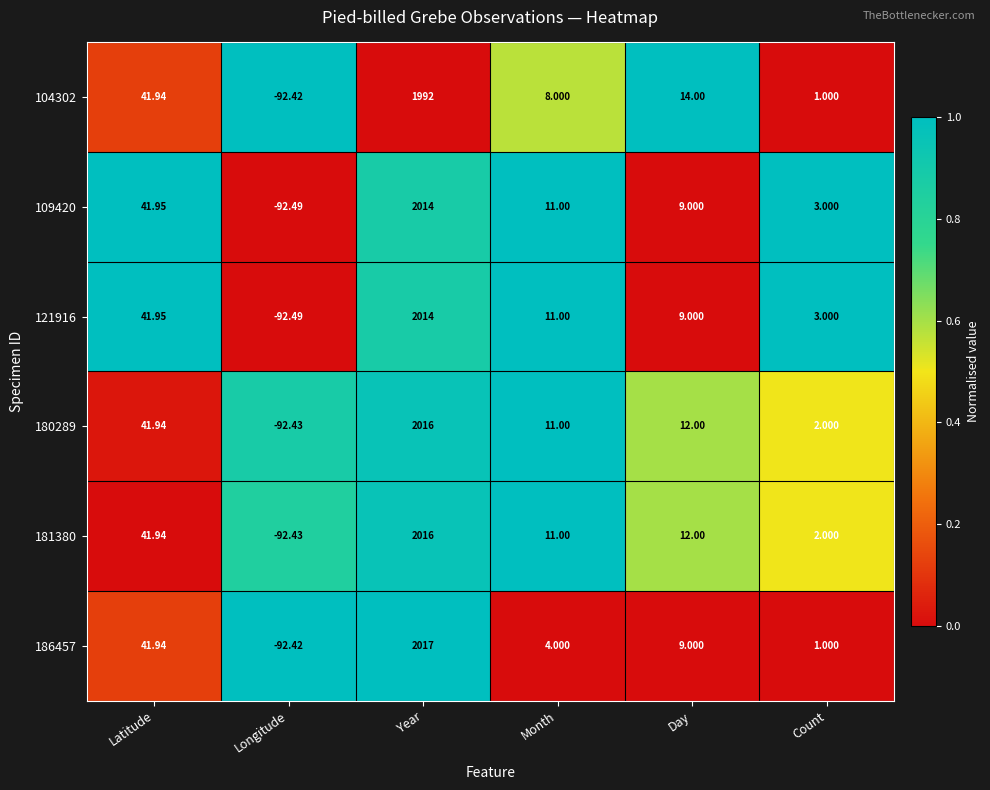

Where is 180289 nearest to the value 961?

Latitude